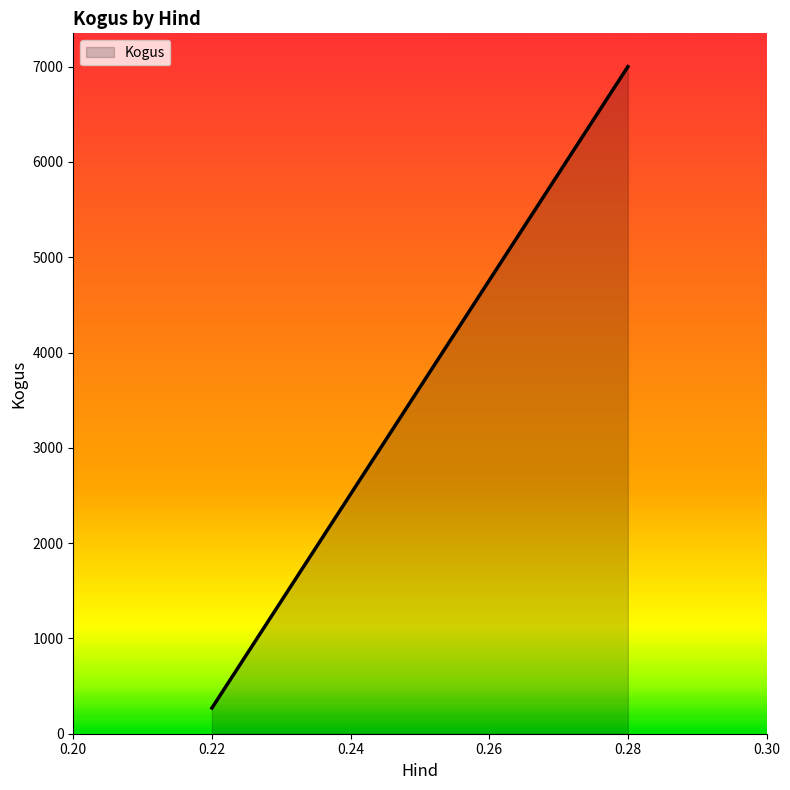

Reading left to right, what are all the values shown in this chart?

0.22=270	0.28=7000